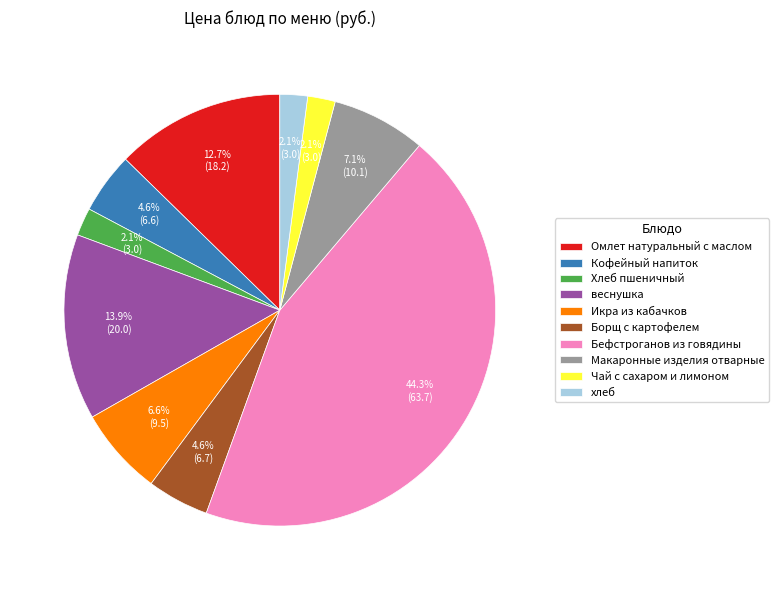

Does Кофейный напиток represent more than half of the total?

No